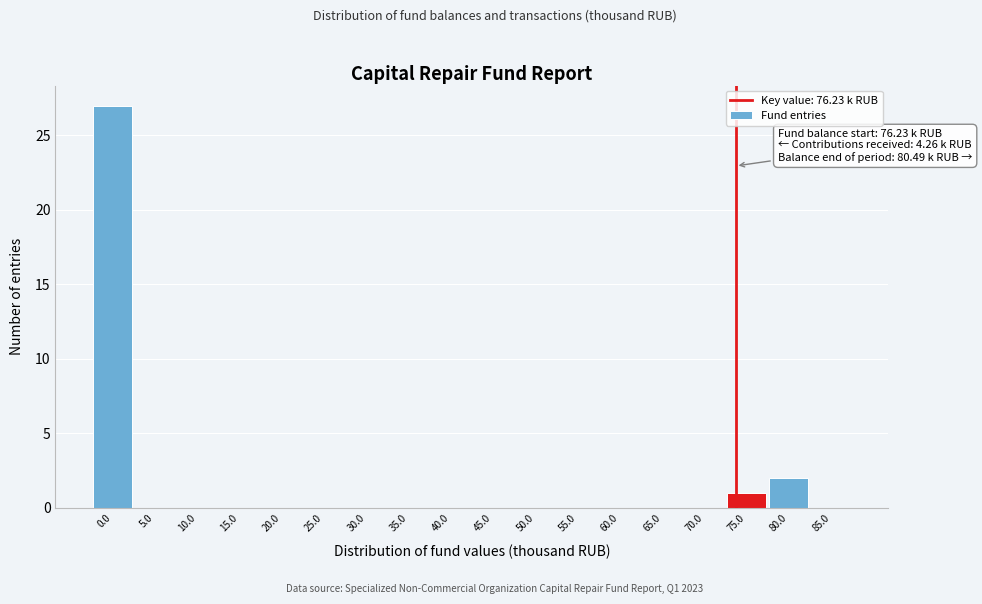

Reading right to left, what are all the values shown in this chart?

85.0=0	80.0=2	75.0=1	70.0=0	65.0=0	60.0=0	55.0=0	50.0=0	45.0=0	40.0=0	35.0=0	30.0=0	25.0=0	20.0=0	15.0=0	10.0=0	5.0=0	0.0=27